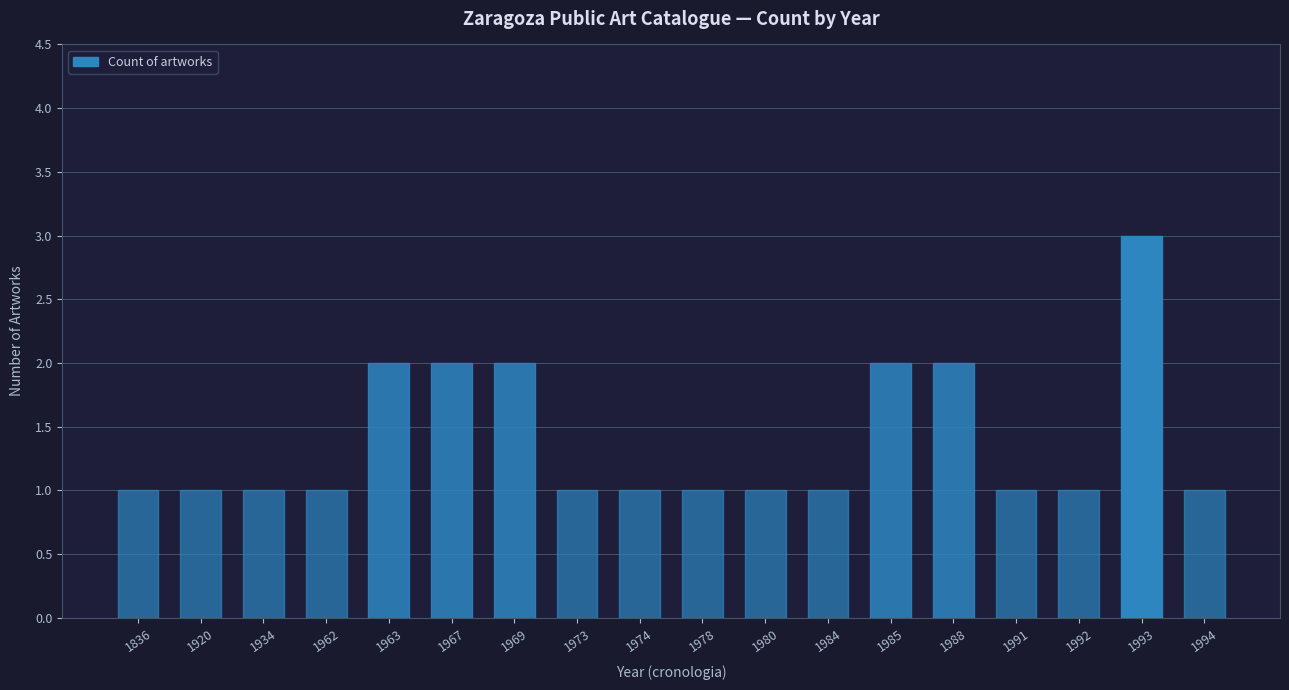

What is the minimum value shown in the chart?

1